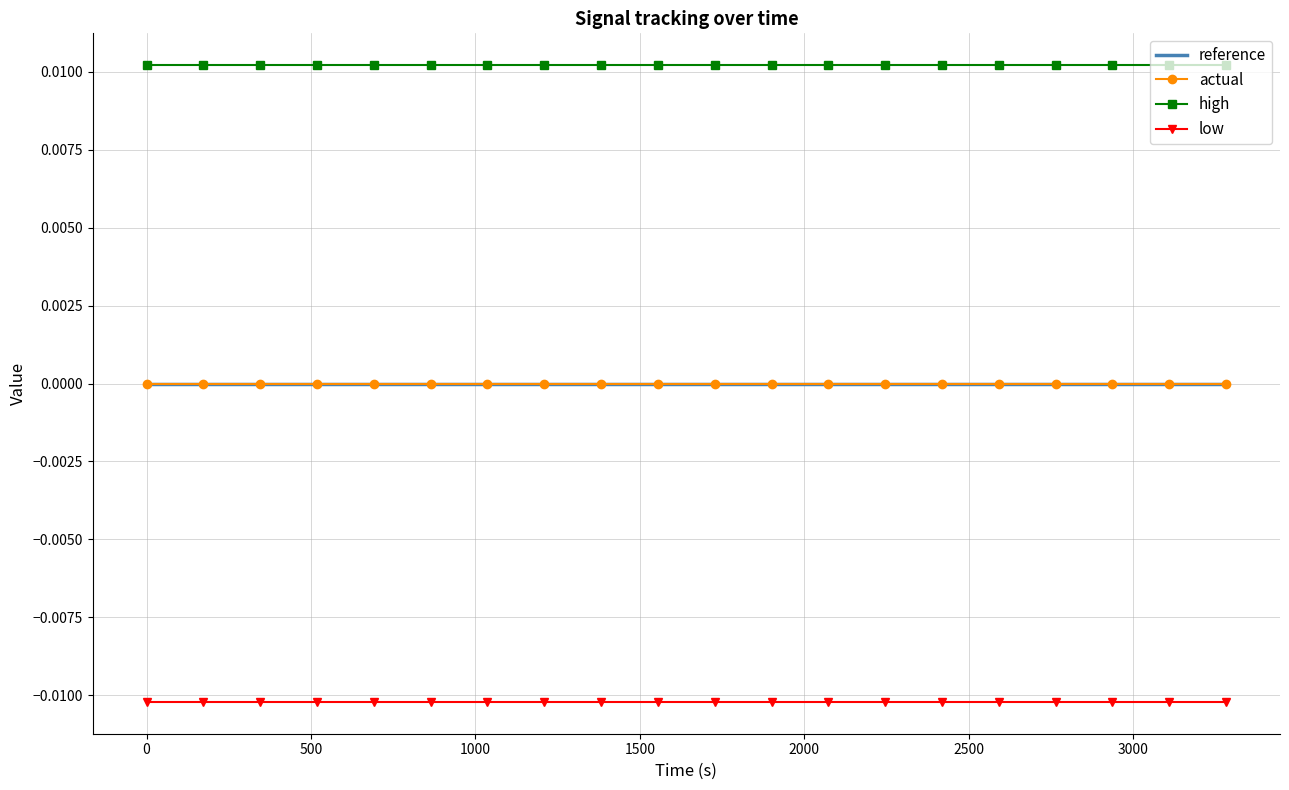

How many lines are shown in the chart?

4